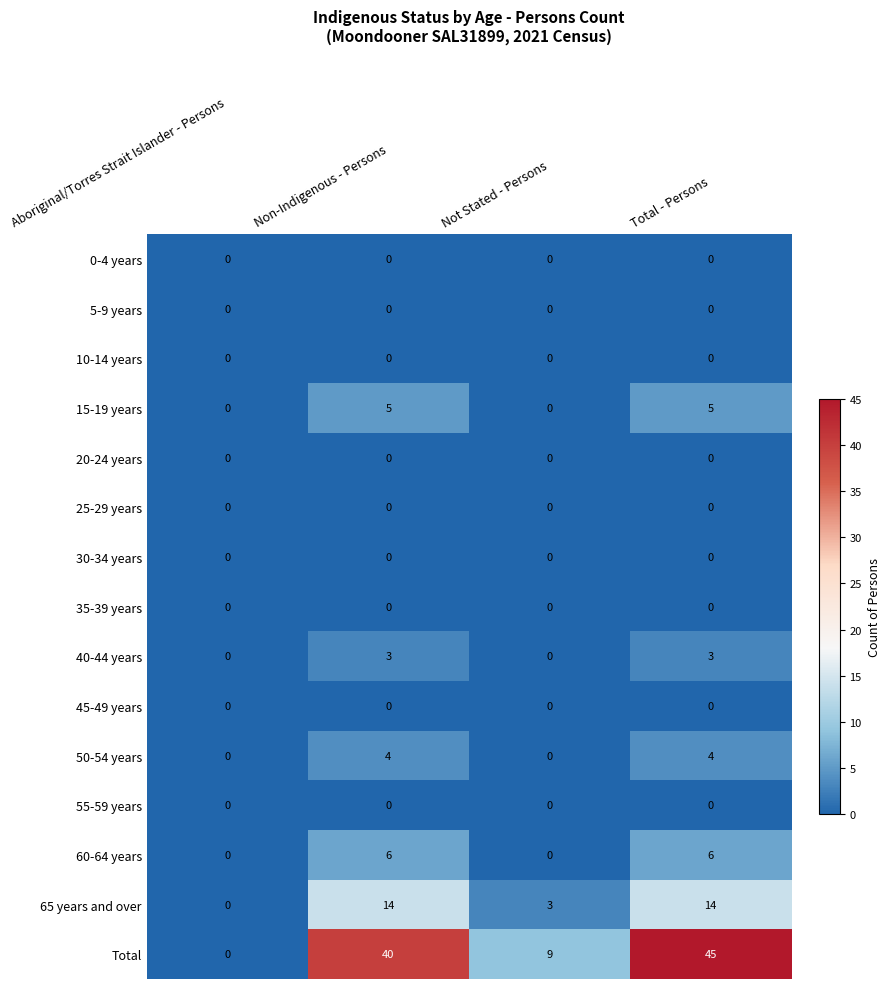

How many distinct data groups are displayed?

15